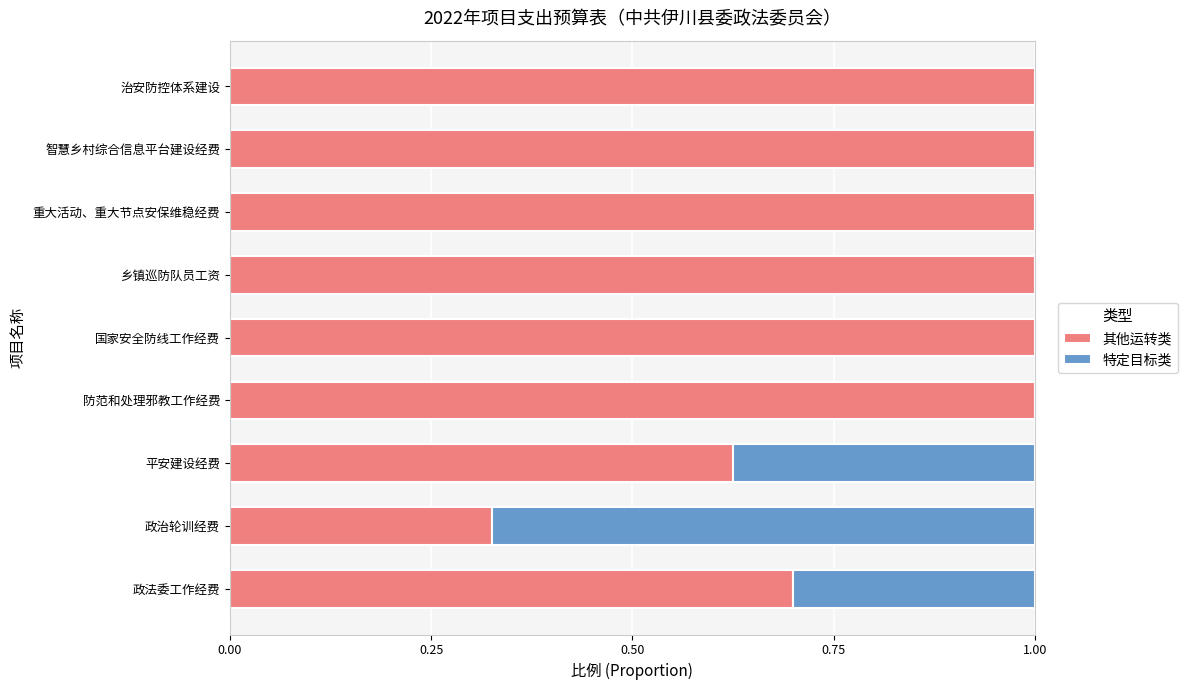

The 其他运转类 series shows 1.0 at 防范和处理邪教工作经费. True or false?

True